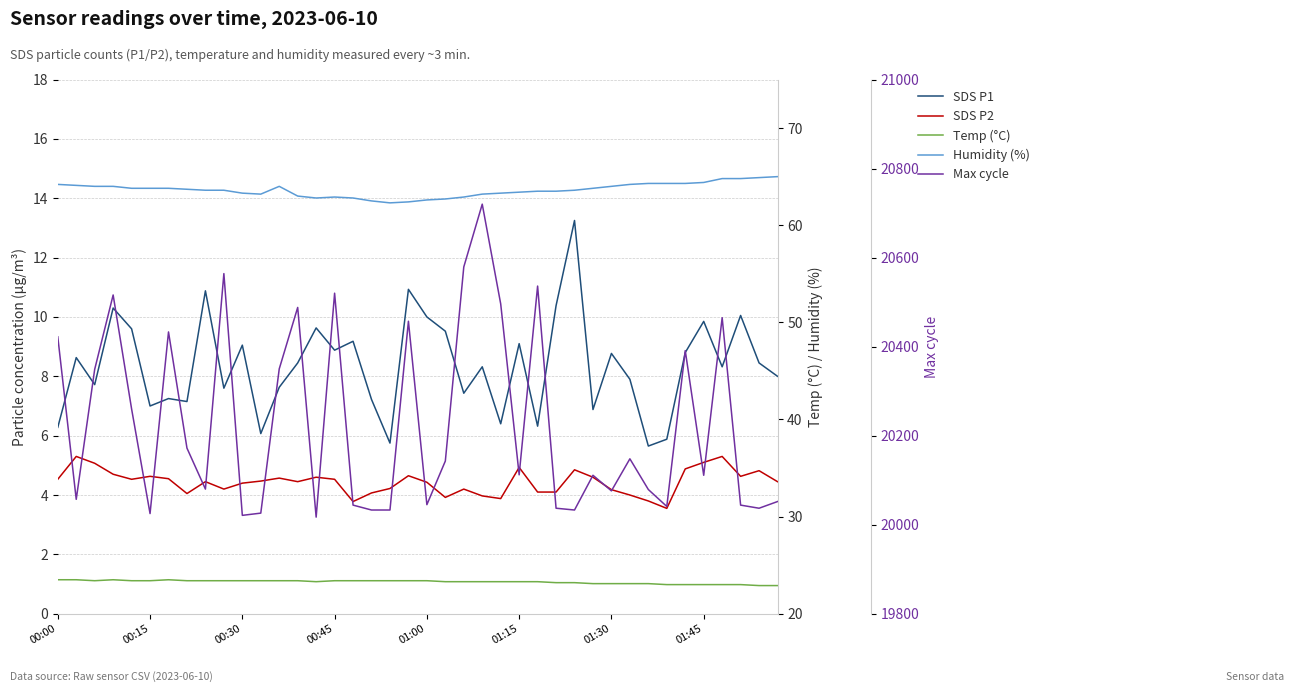

True or false: Humidity (%) and SDS P1 intersect in this chart.

False